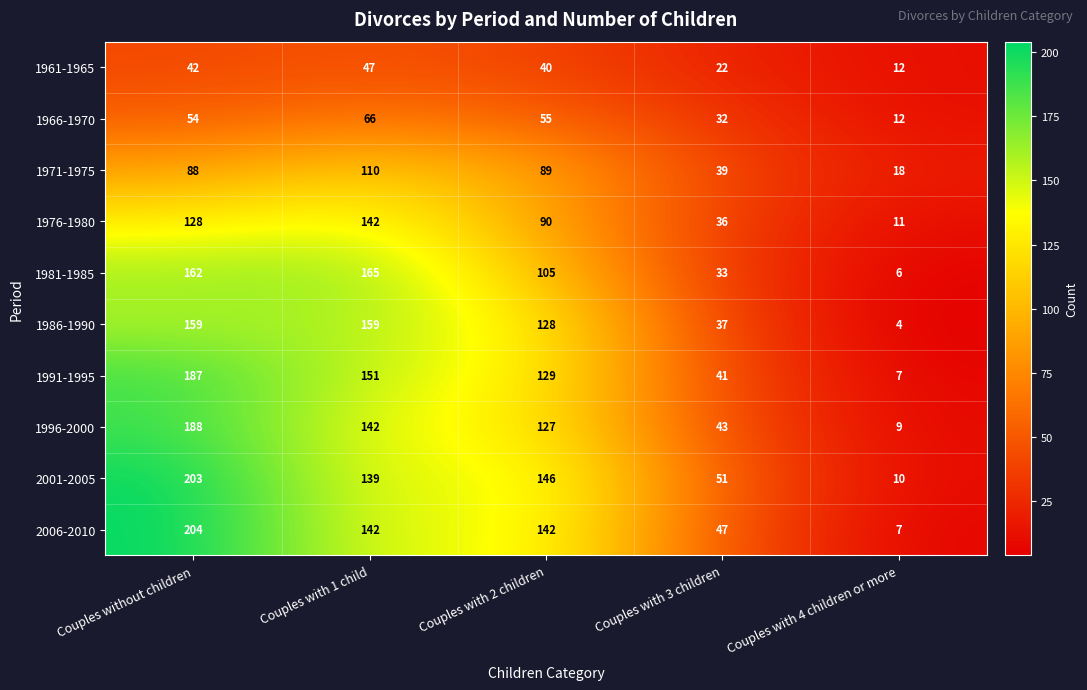

True or false: 1981-1985 has a value of 162 at Couples without children.

True